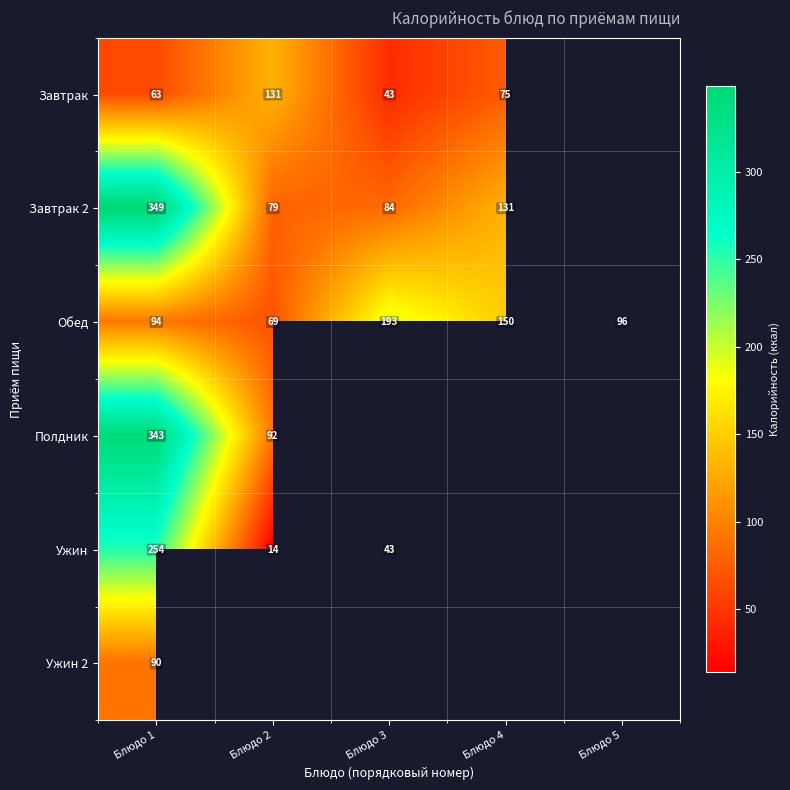

The value of Обед at Блюдо 5 is 96. True or false?

True